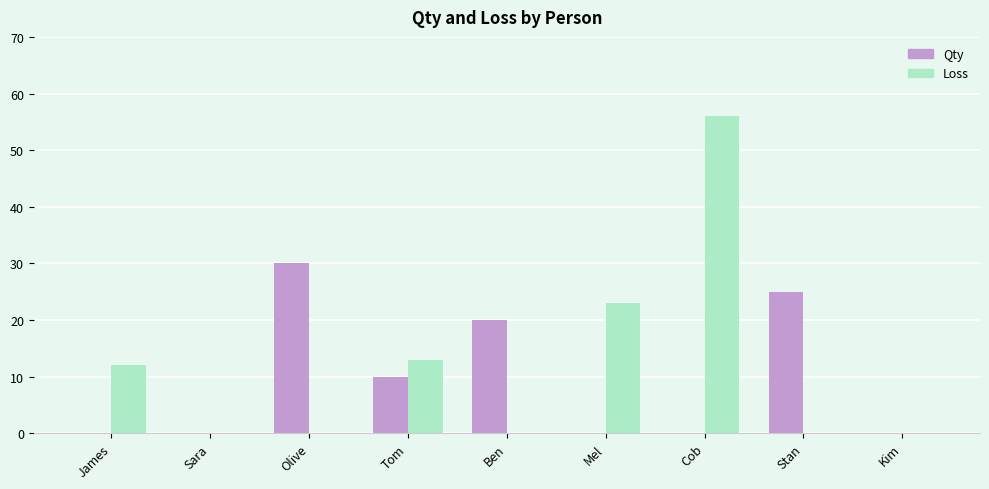

Does the chart contain stacked bars?

No